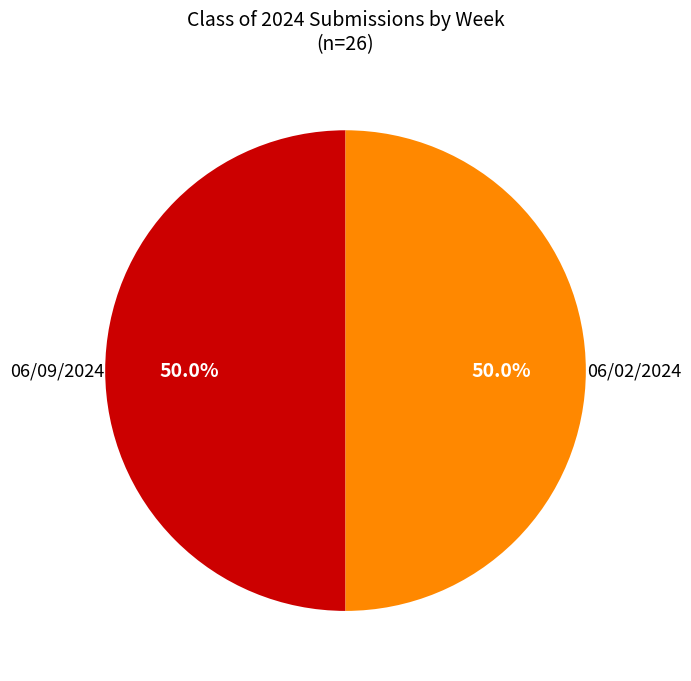

Count the number of slices in the pie.

2